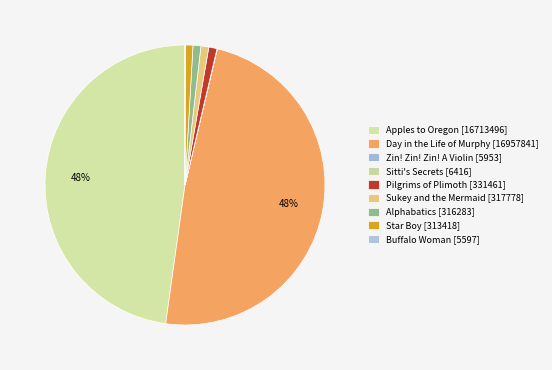

True or false: Apples to Oregon accounts for 53% of the total.

False